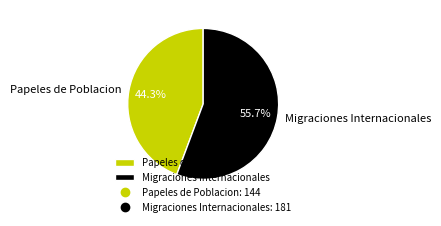

To the nearest percent, what portion does Migraciones Internacionales represent?

56%